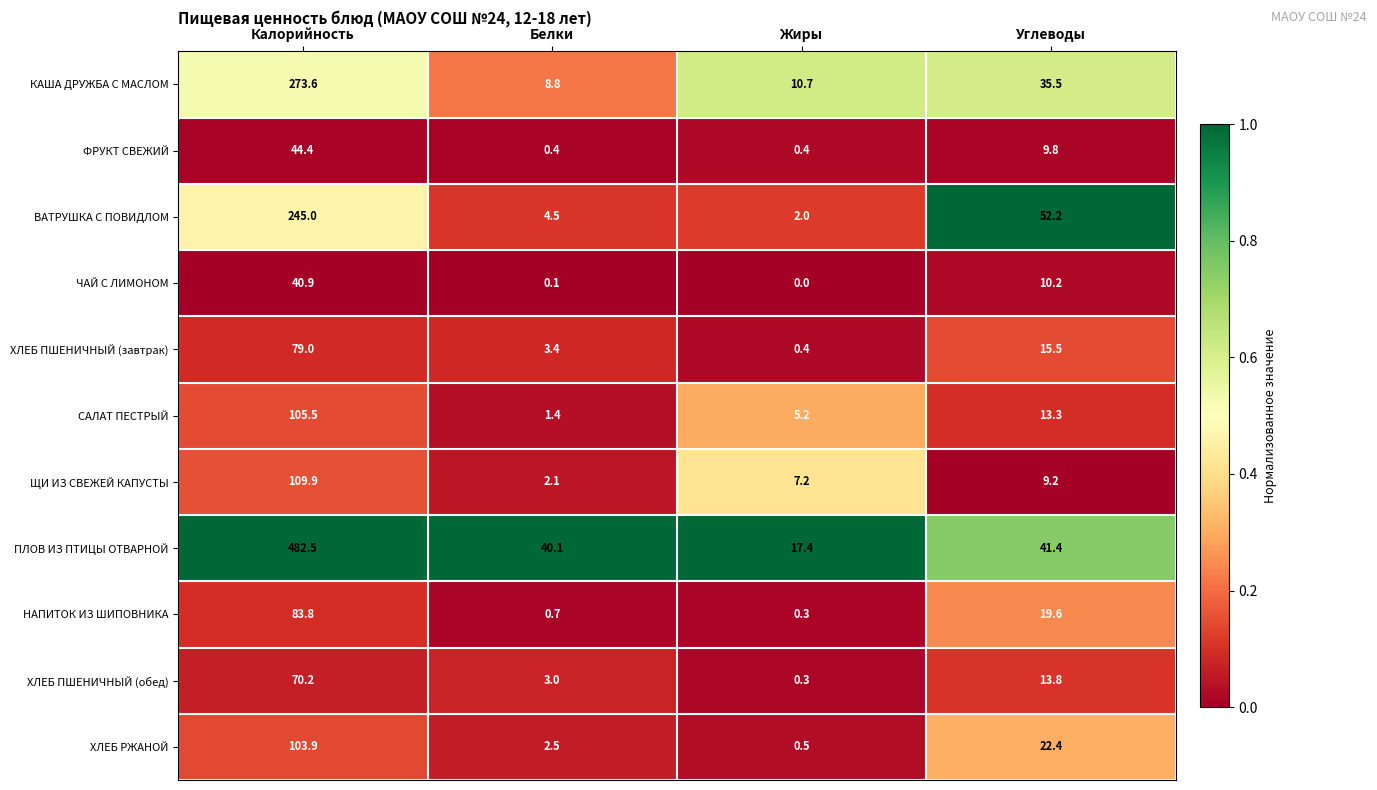

Is it true that ЩИ ИЗ СВЕЖЕЙ КАПУСТЫ equals 2.0 at Жиры?

False